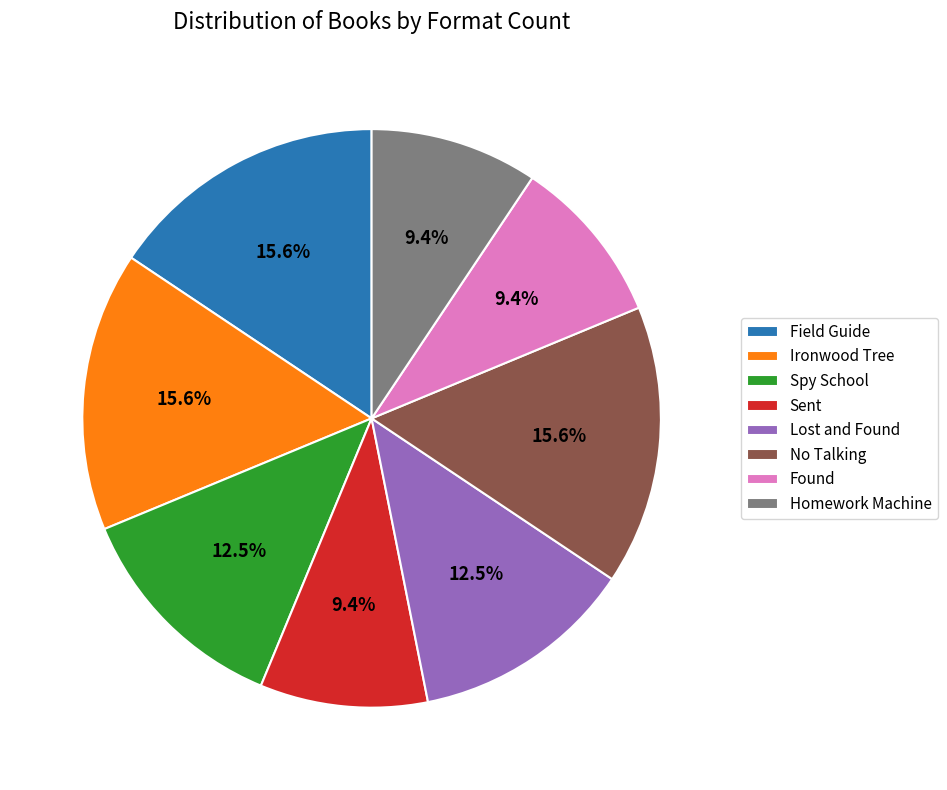

Does Spy School account for over 50% of the chart?

No